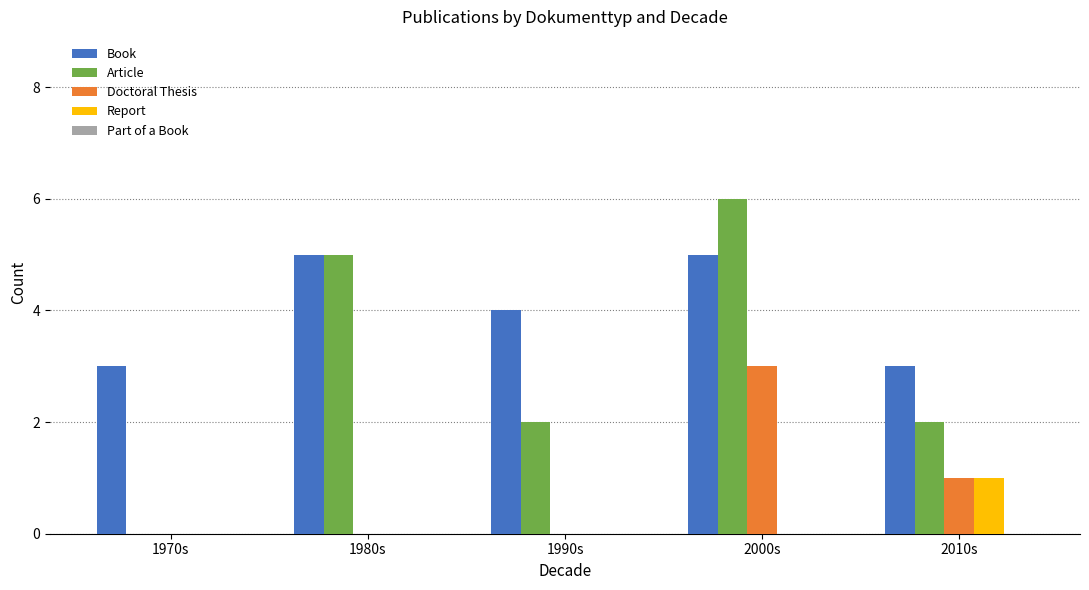

Between 1970s and 1990s, which series saw the biggest shift?

Article